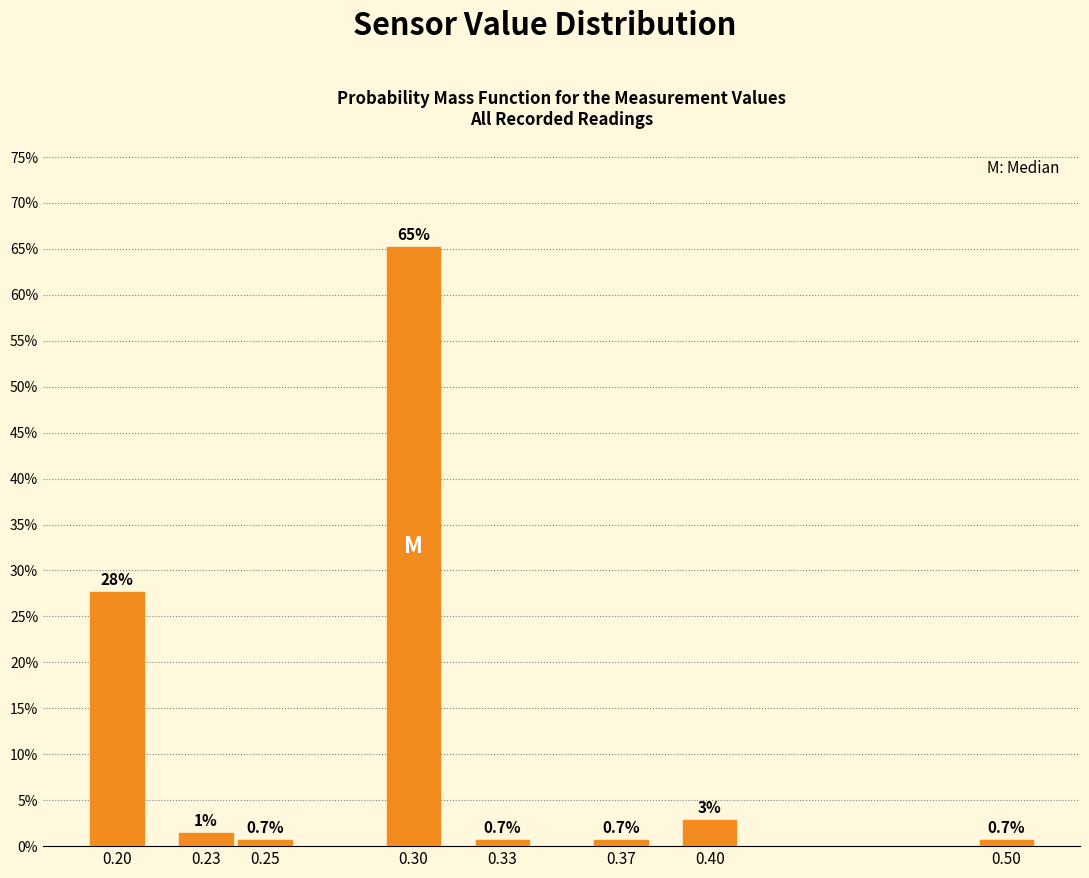

Which has a higher value, 0.33 or 0.40?

0.40